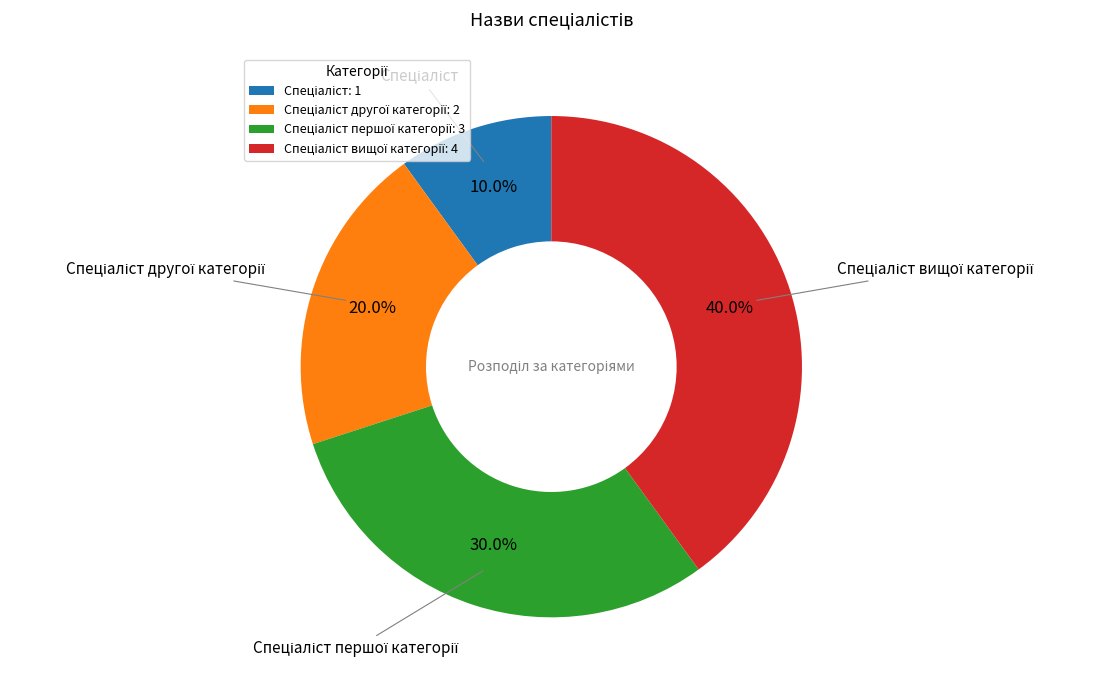

Is there any slice that represents more than half of the pie?

No